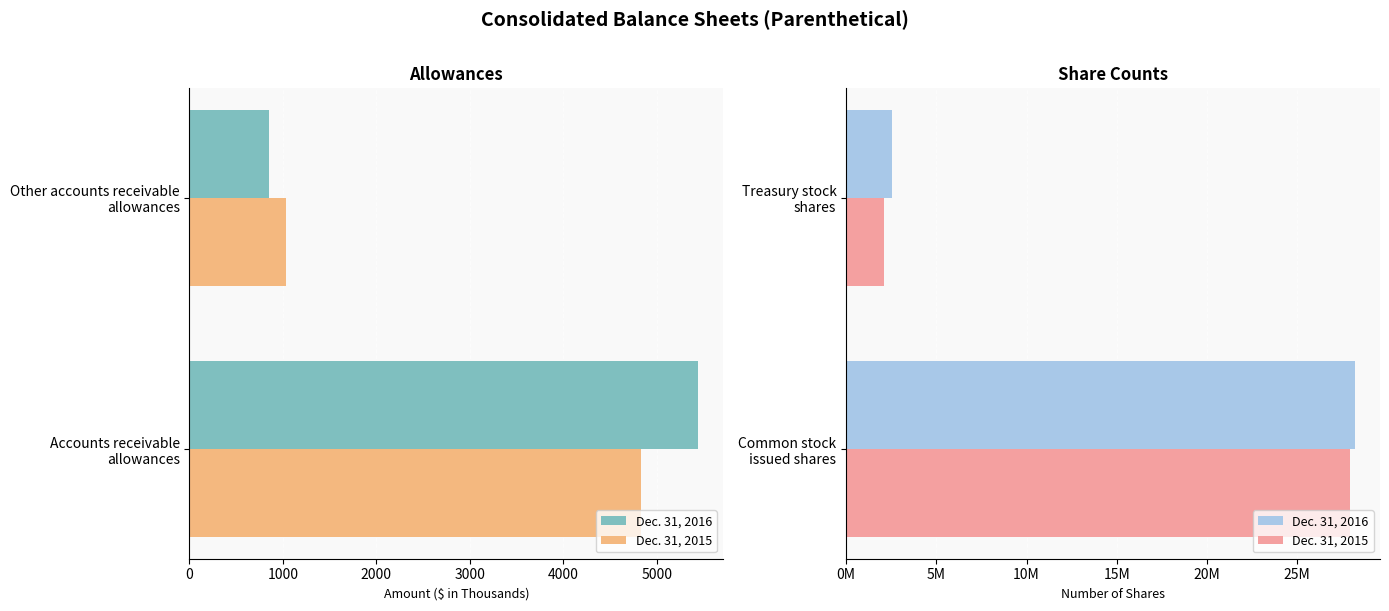

What is the difference between the maximum and minimum values in the Dec. 31, 2015 series?

25858132